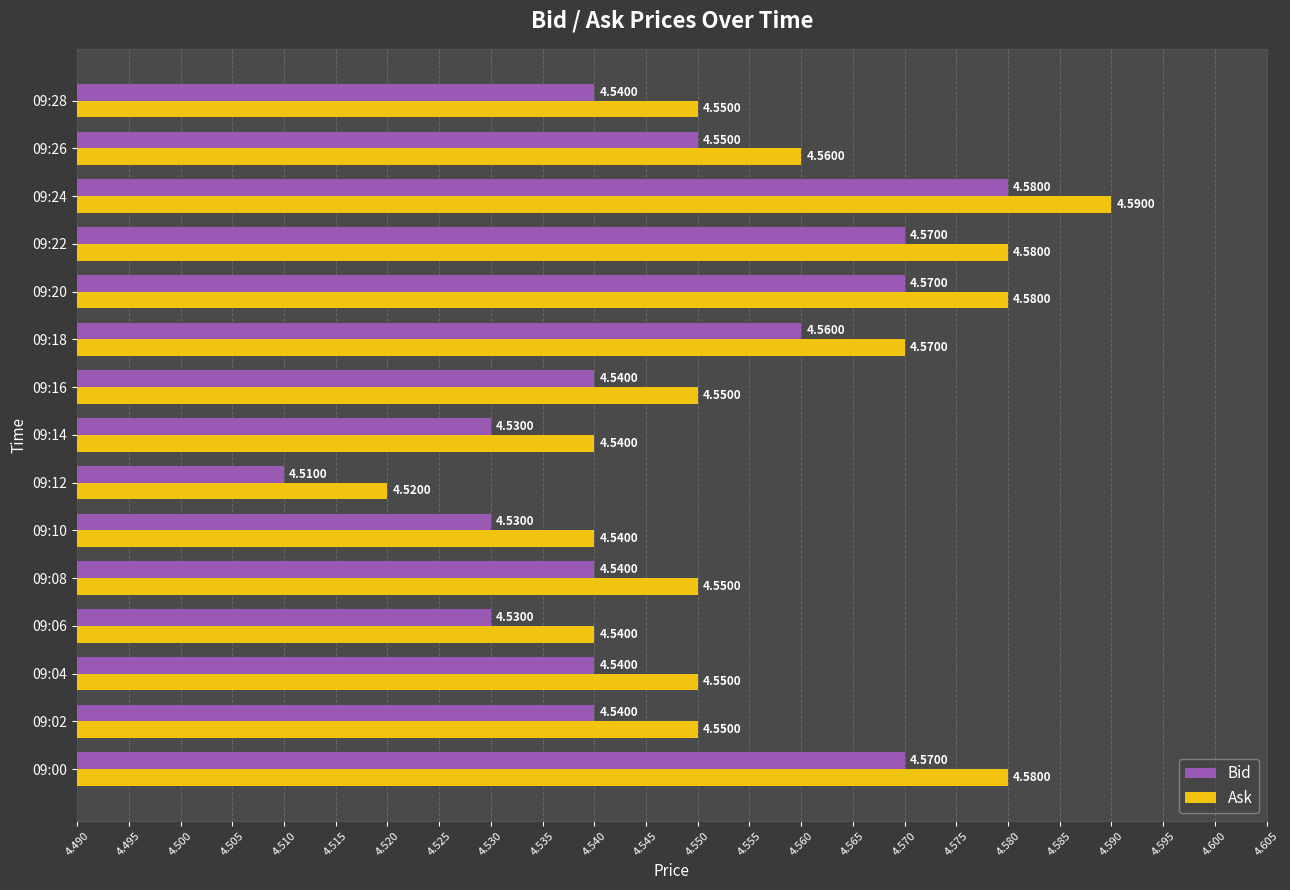

At which category is the sum across all series the highest?

09:24